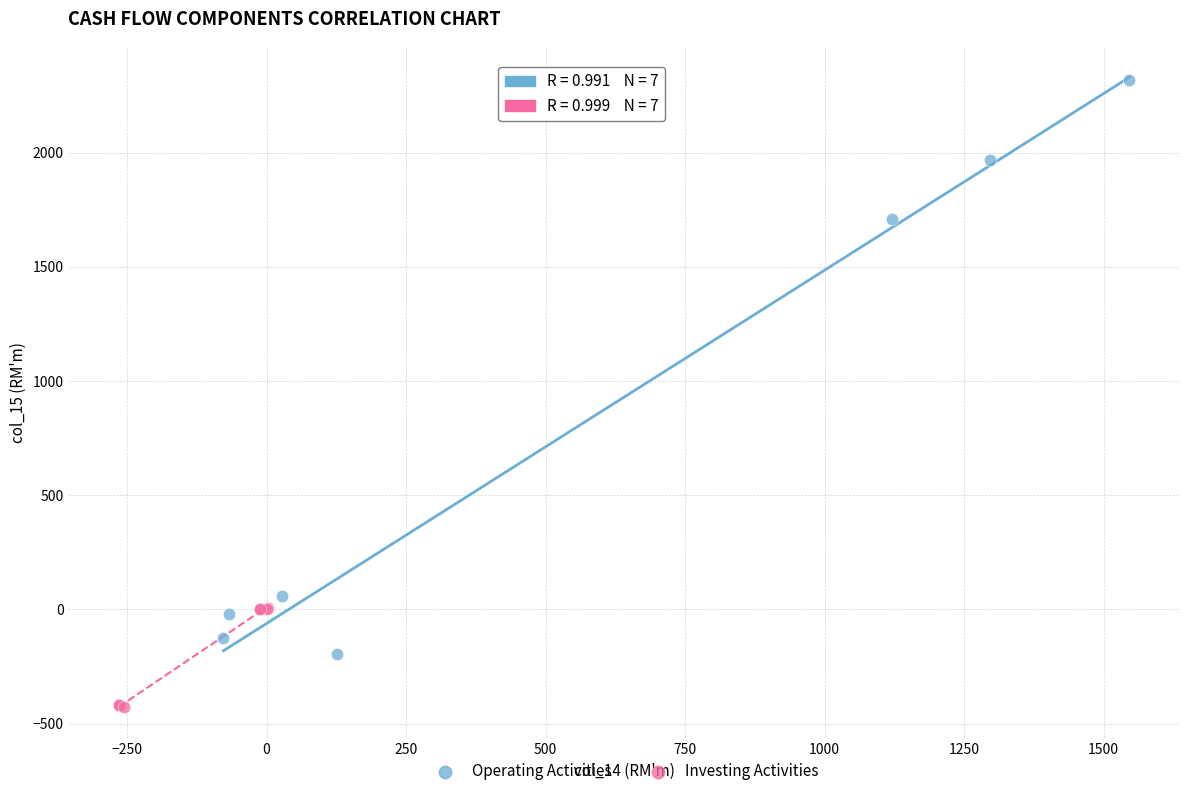

Which series reaches the maximum Y coordinate?

Operating Activities